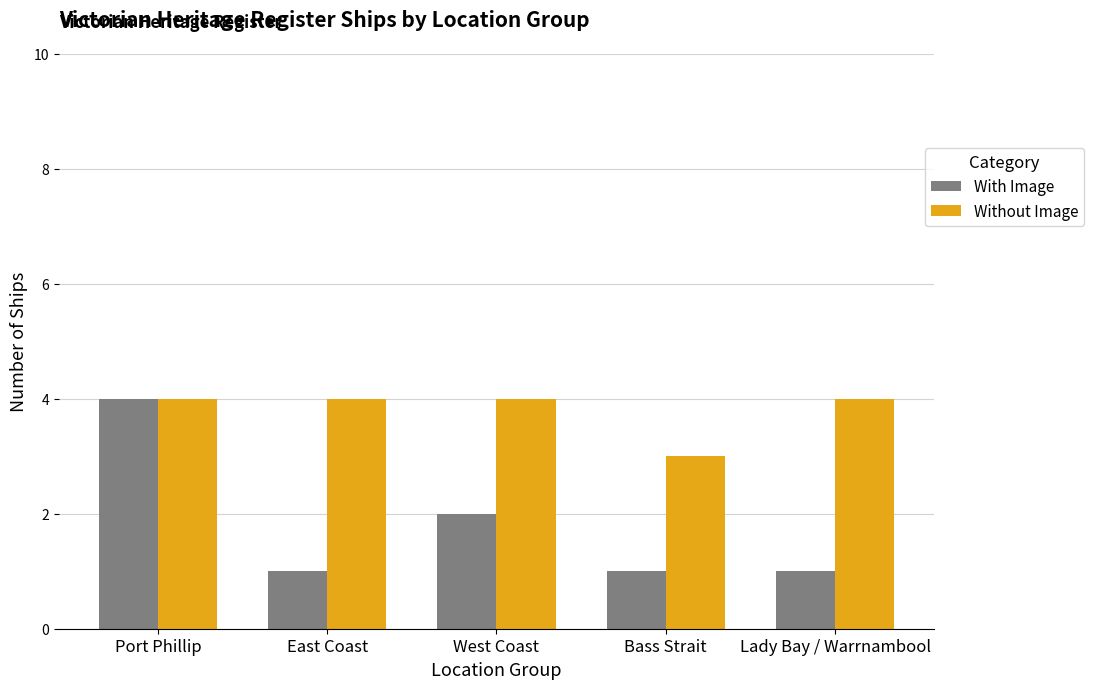

The value of With Image at Bass Strait is 1. True or false?

True